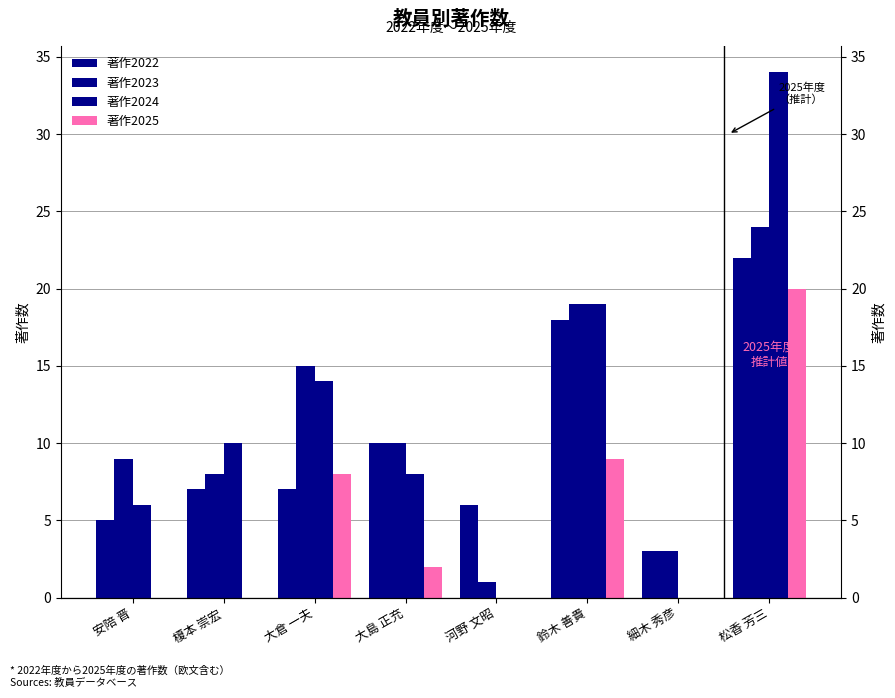

Reading left to right, transcribe all the data shown in this chart.

著作2022: 5	7	7	10	6	18	3	22
著作2023: 9	8	15	10	1	19	3	24
著作2024: 6	10	14	8	0	19	0	34
著作2025: 0	0	8	2	0	9	0	20